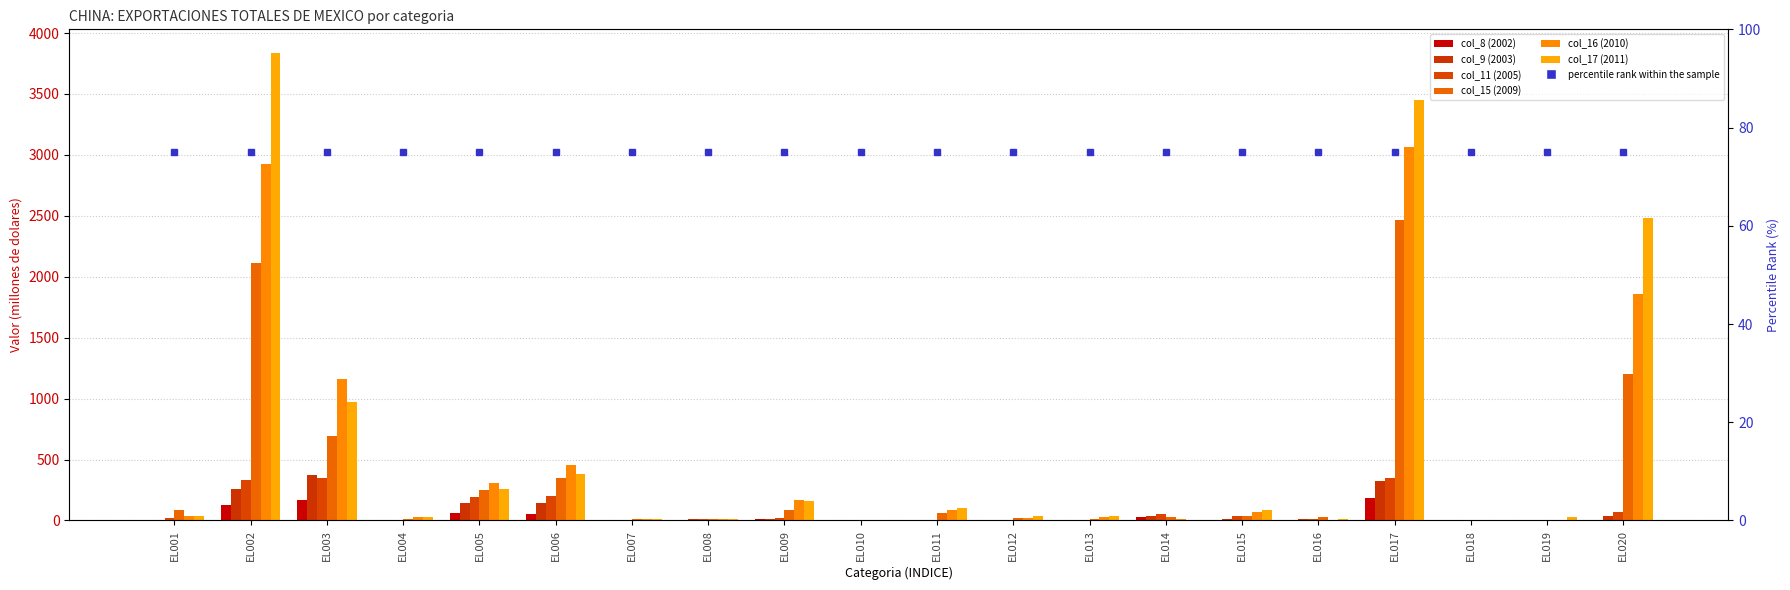

How many bars are there in each group?

6